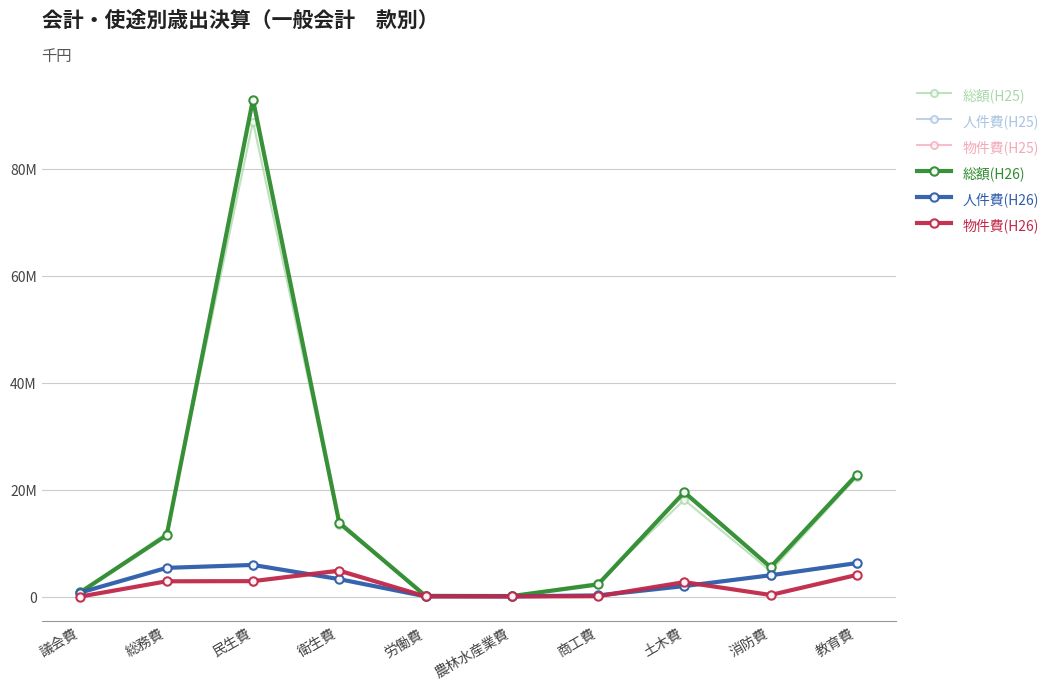

What is the difference between the maximum and minimum values in the 人件費(H26) series?

6224594